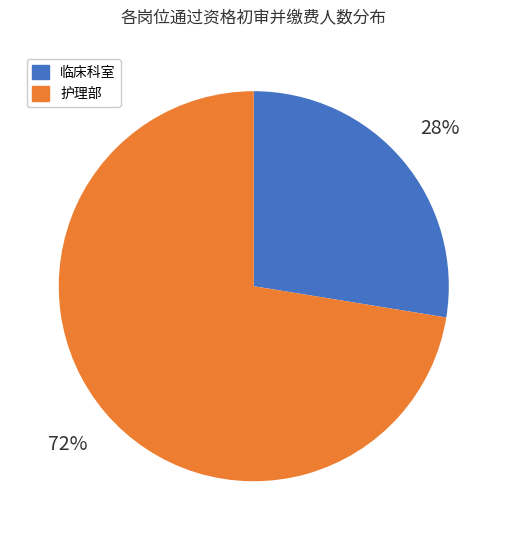

Count the number of slices in the pie.

2